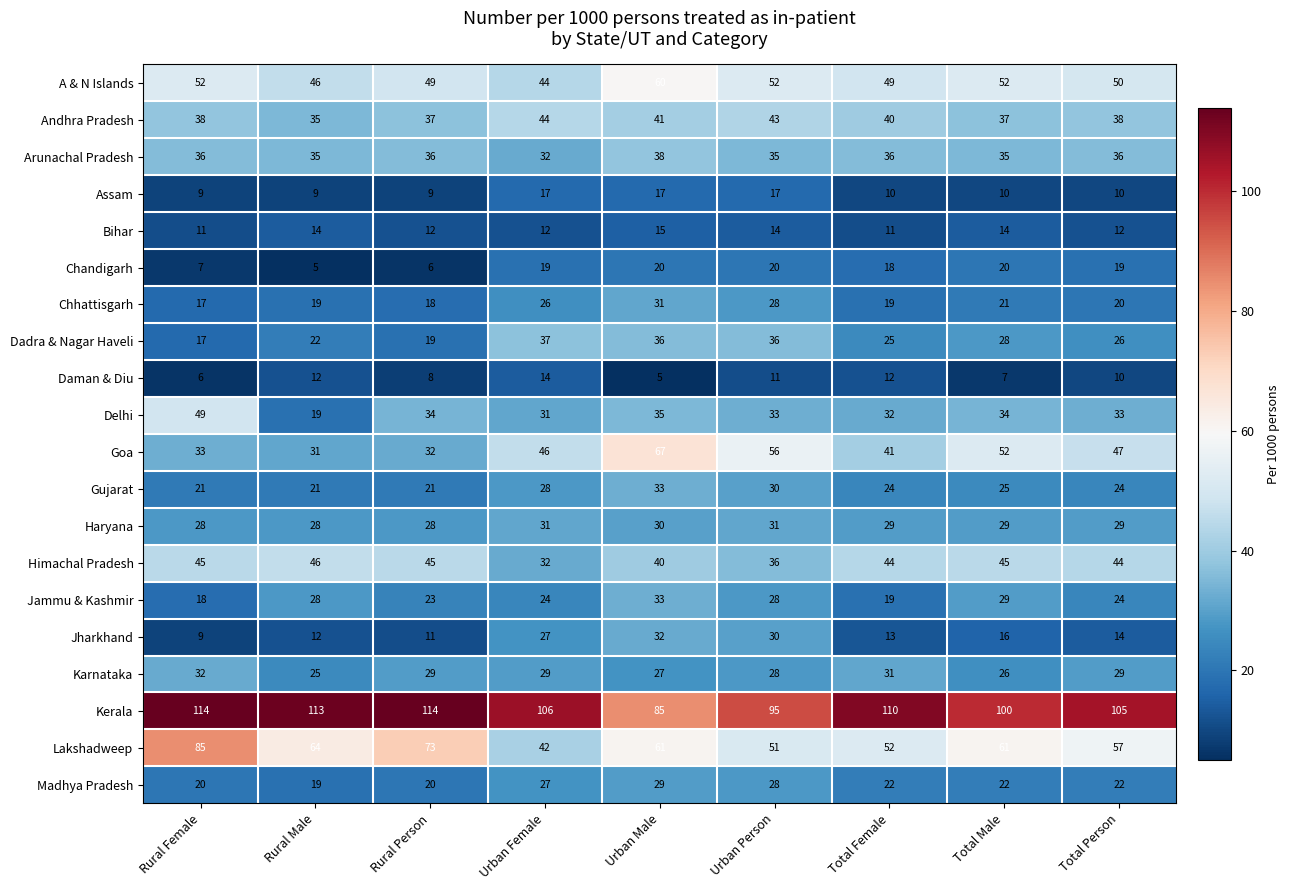

What is the difference between the highest and lowest values at Urban Person?

84